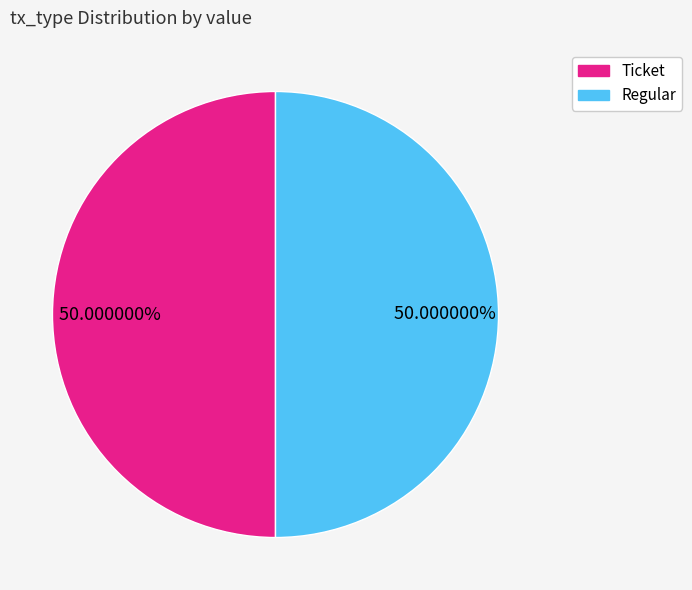

Rank the categories by value from lowest to highest.

Ticket (io_index=0), Regular (io_index=24)